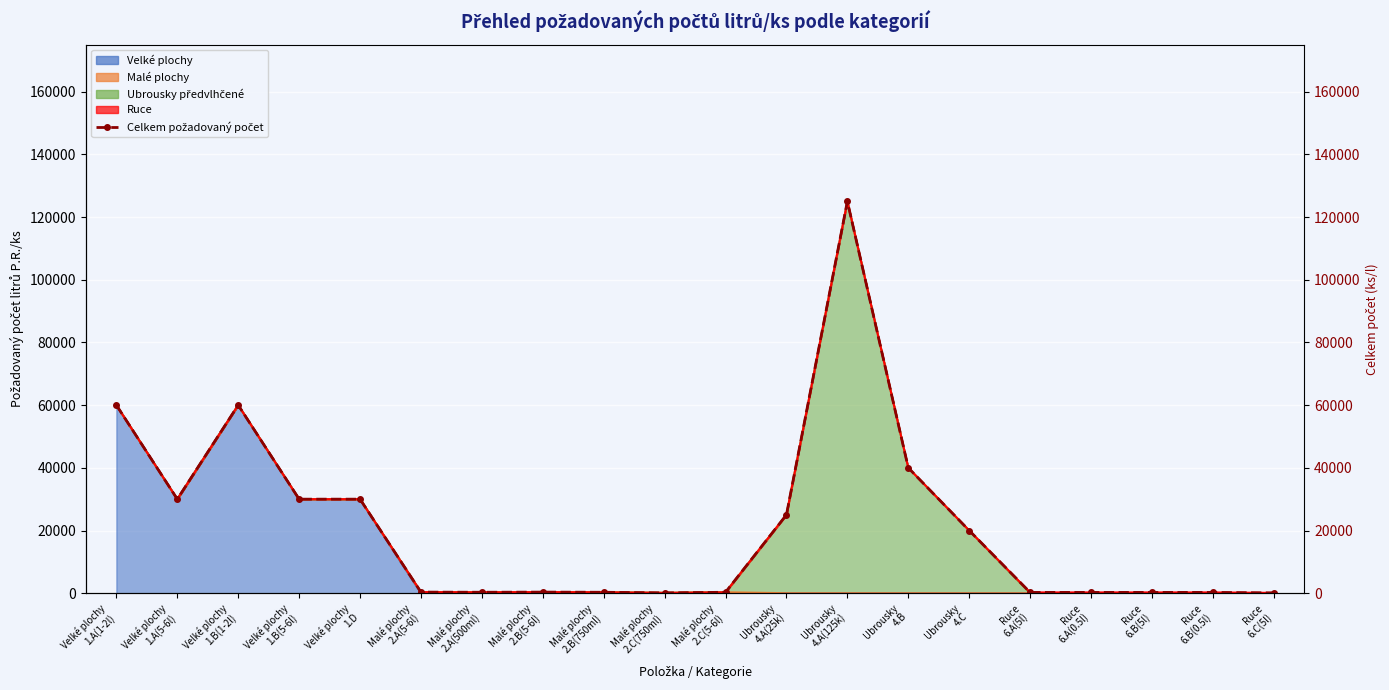

Reading left to right, extract all data points from this chart.

60000	30000	60000	30000	30000	350	300	350	300	100	300	25000	125000	40000	20000	250	250	250	250	100